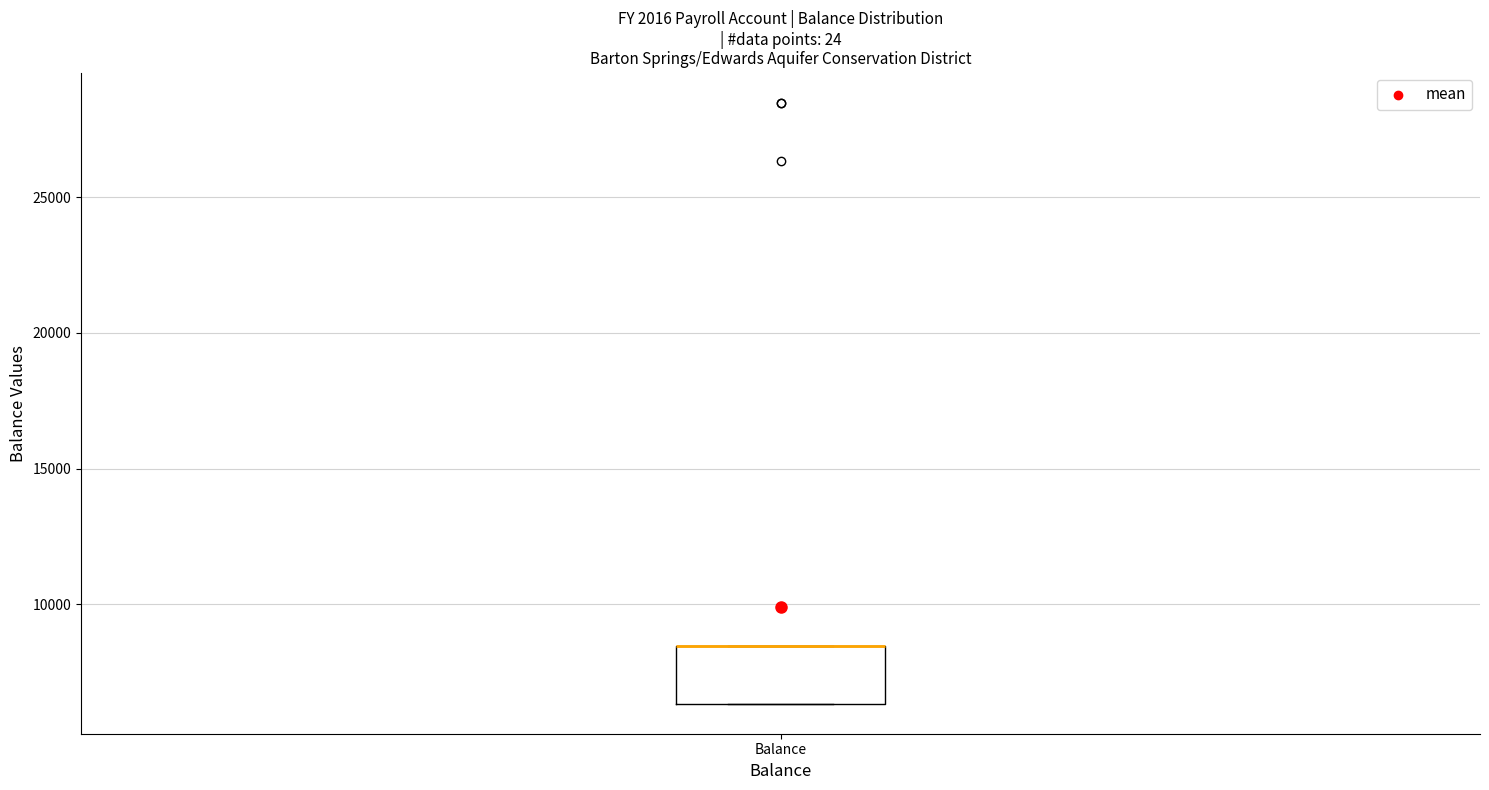

Where is the upper edge of the box for Balance on the y-axis? The values are not printed on the chart, so give them approximately, as read against the axis.

8500